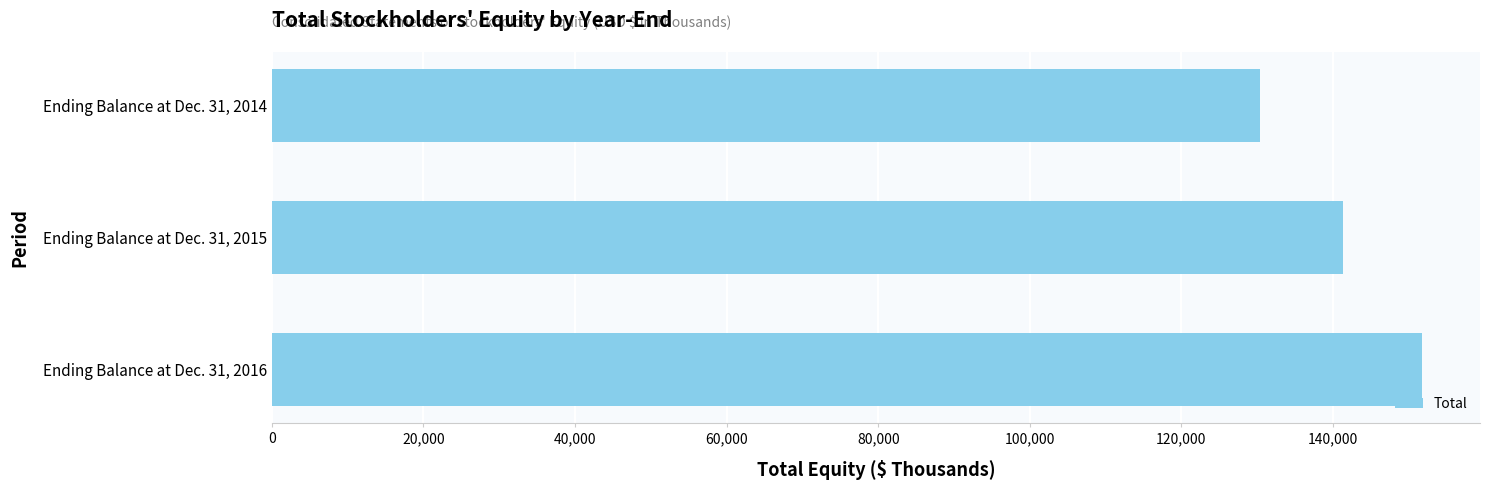

Reading top to bottom, extract all data points from this chart.

130332	141344	151802